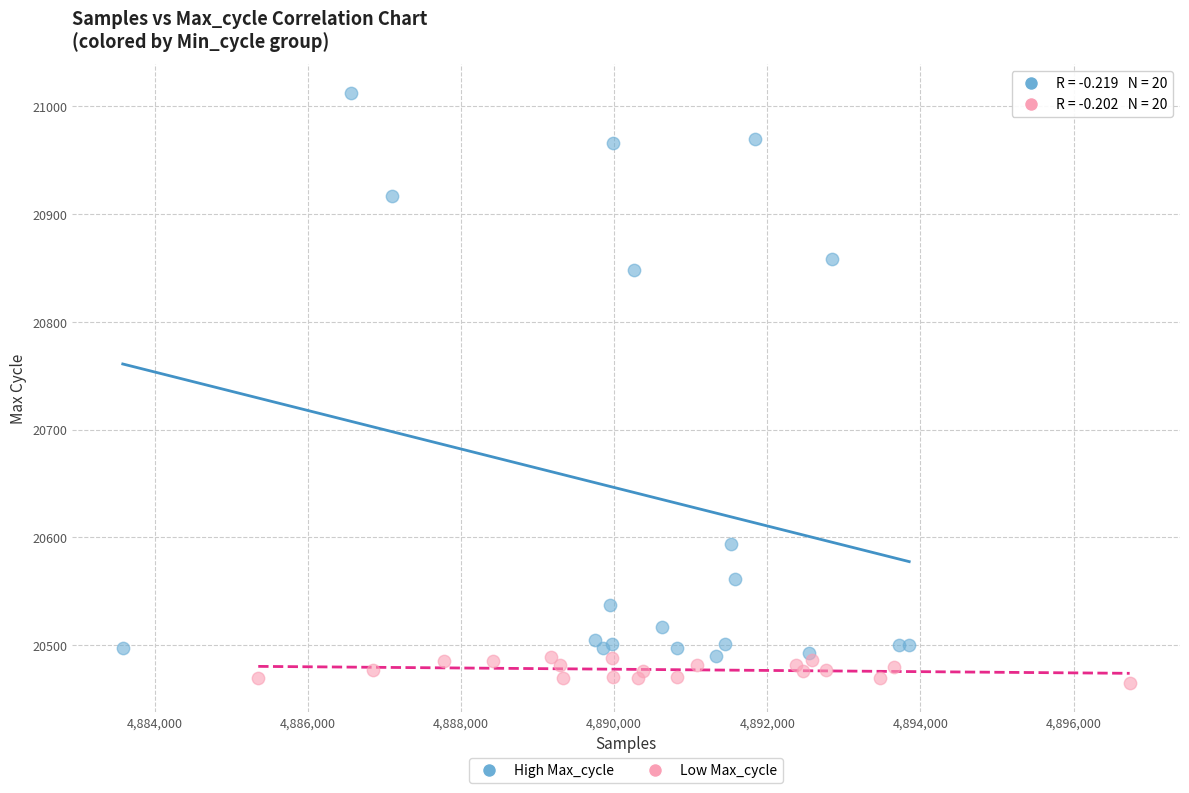

Which series reaches the minimum Y coordinate?

Low Max_cycle